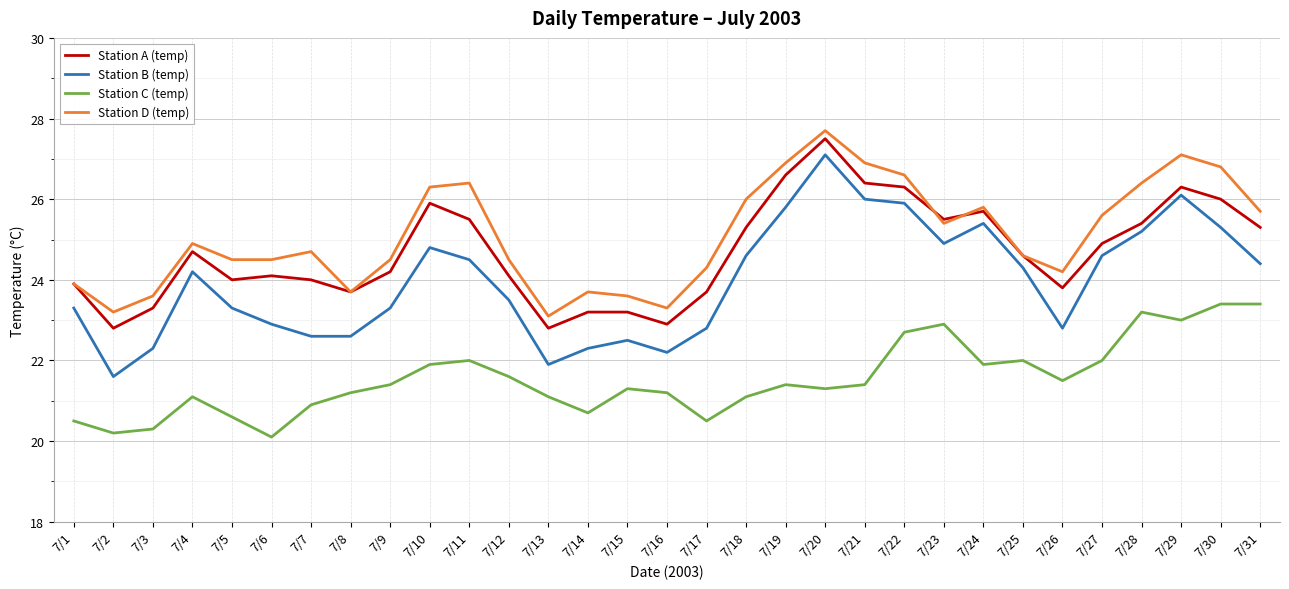

At which category is the sum across all series the highest?

7/20